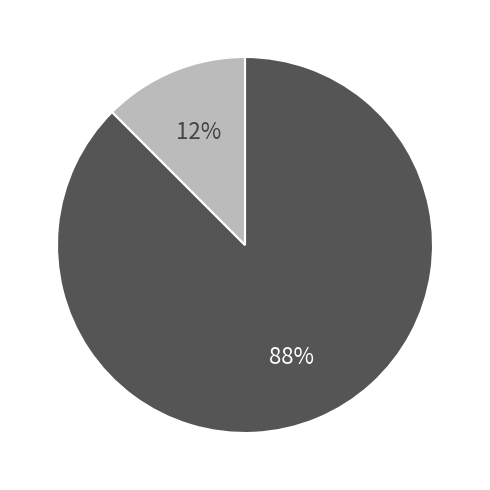

Is there a majority slice in this chart?

Yes